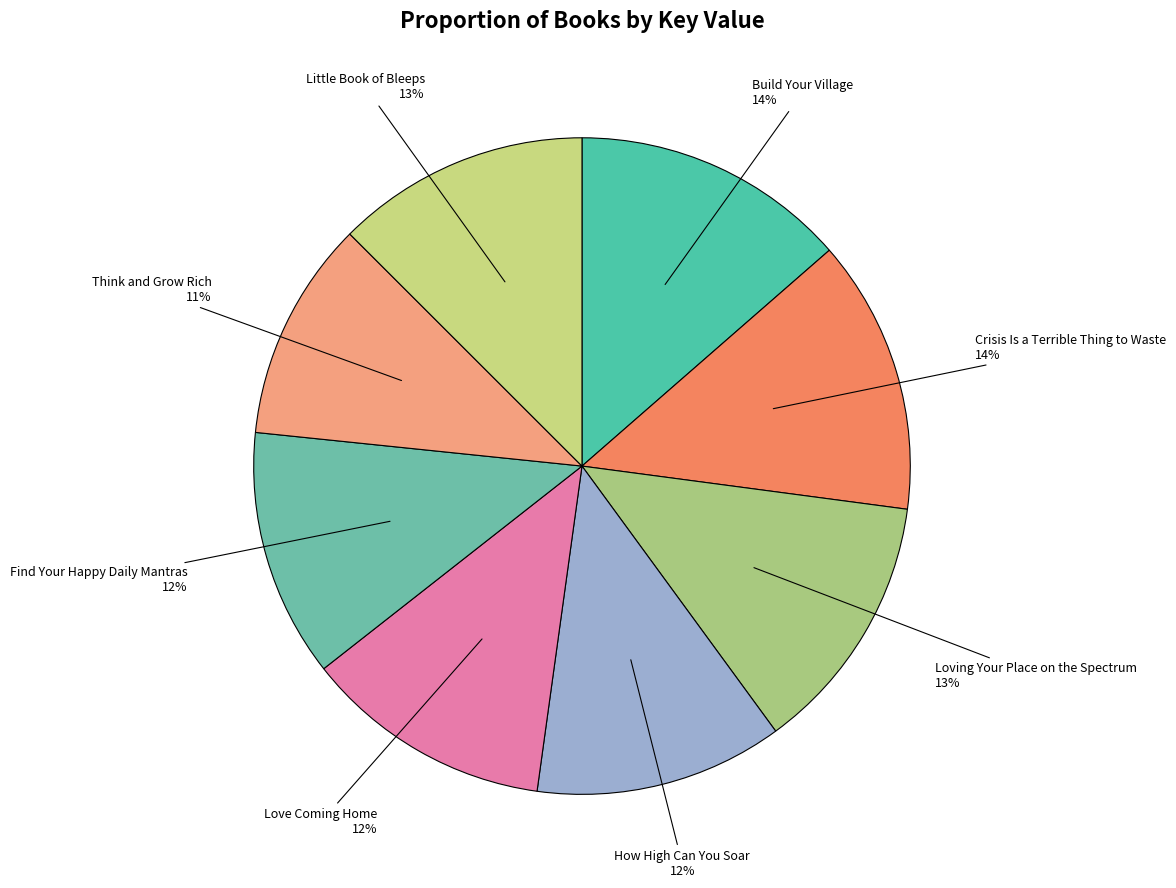

Is the sum of Crisis Is a Terrible Thing to Waste and Find Your Happy Daily Mantras greater than half?

No